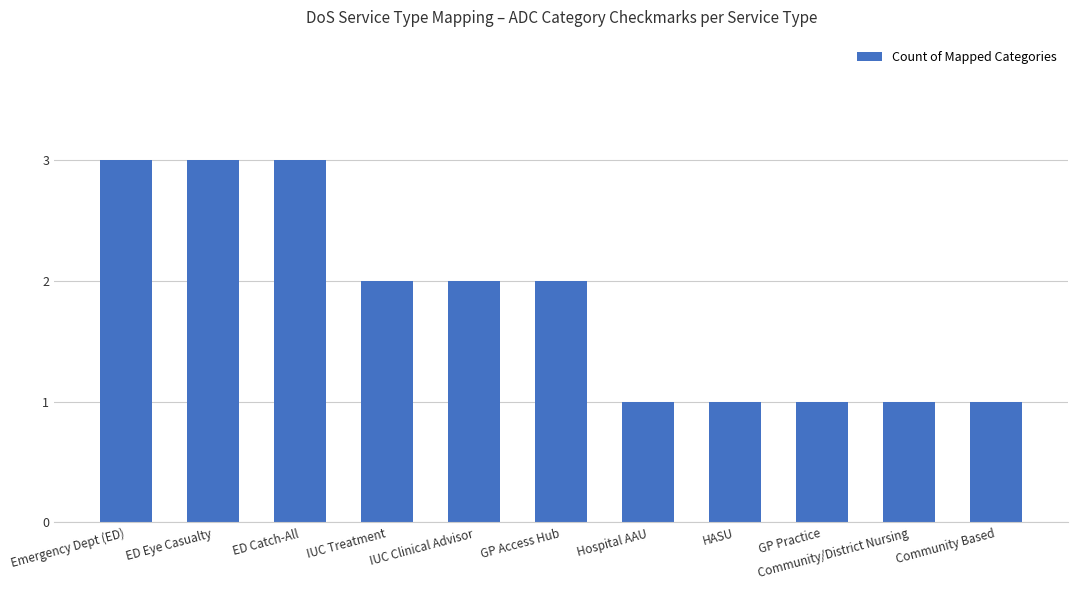

What is the smallest value displayed?

1